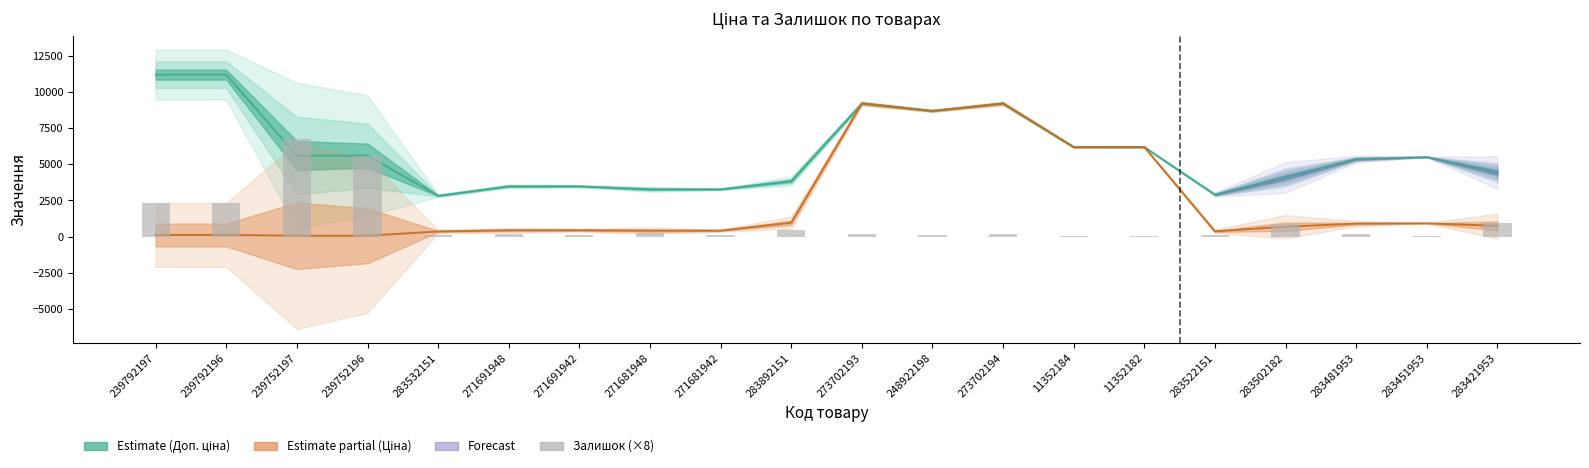

What is the smallest value displayed?

16